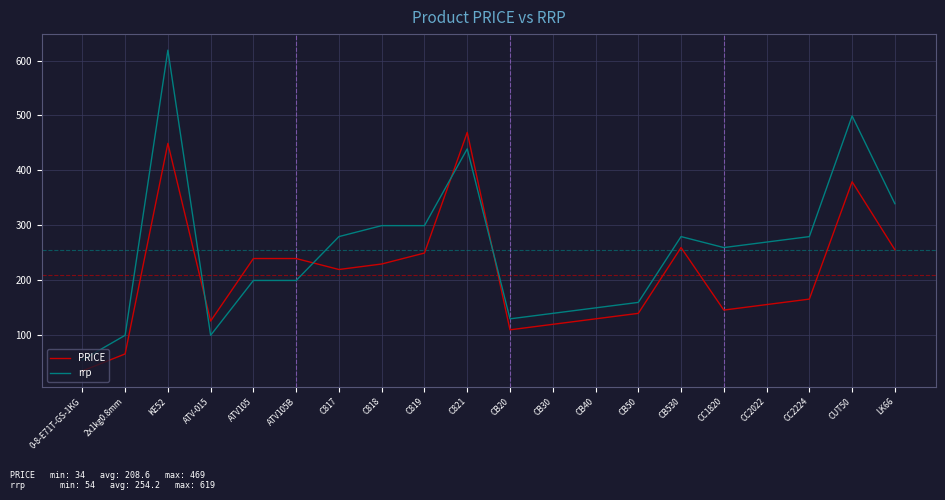

What is the lowest value of the PRICE series?

34